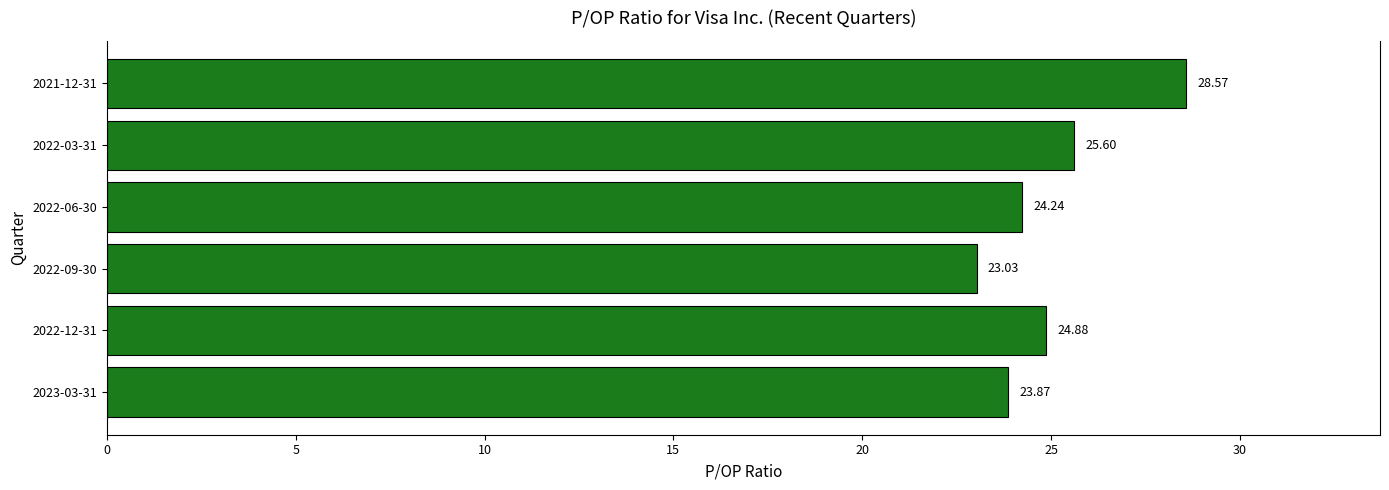

Does the chart contain stacked bars?

No